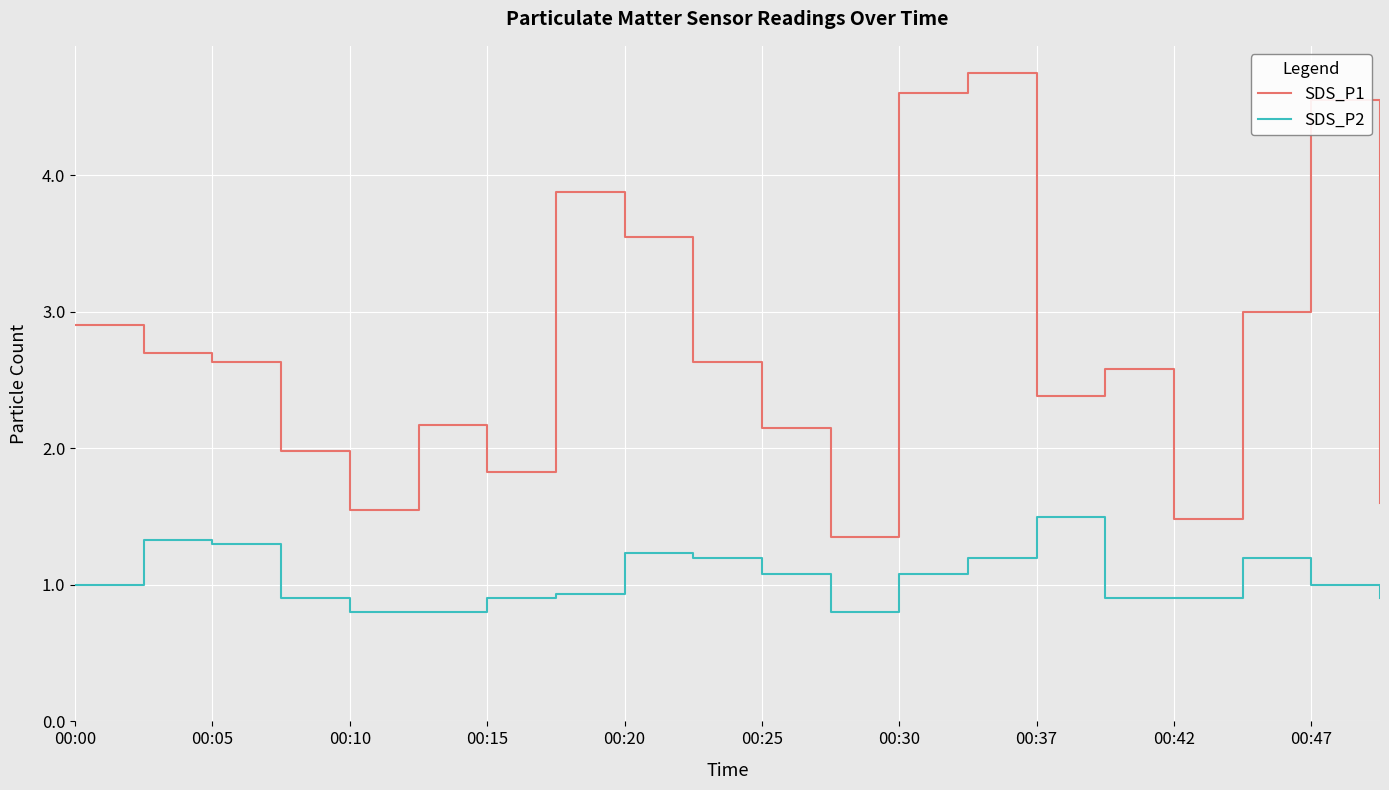

How many lines are shown in the chart?

2